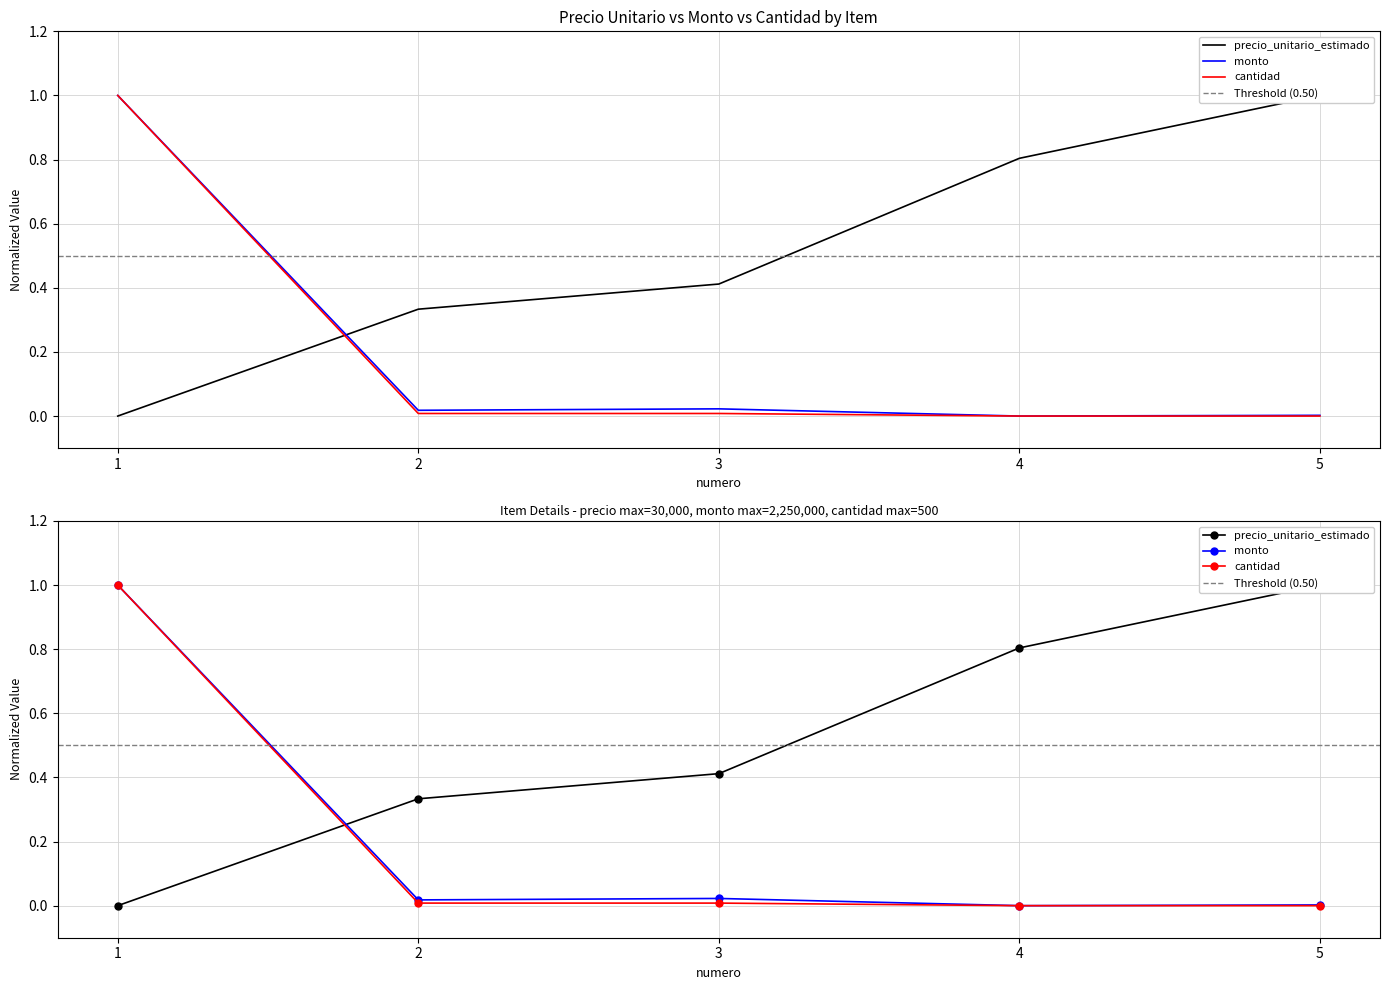

What is the spread (max minus min) of values at 1?

1.0